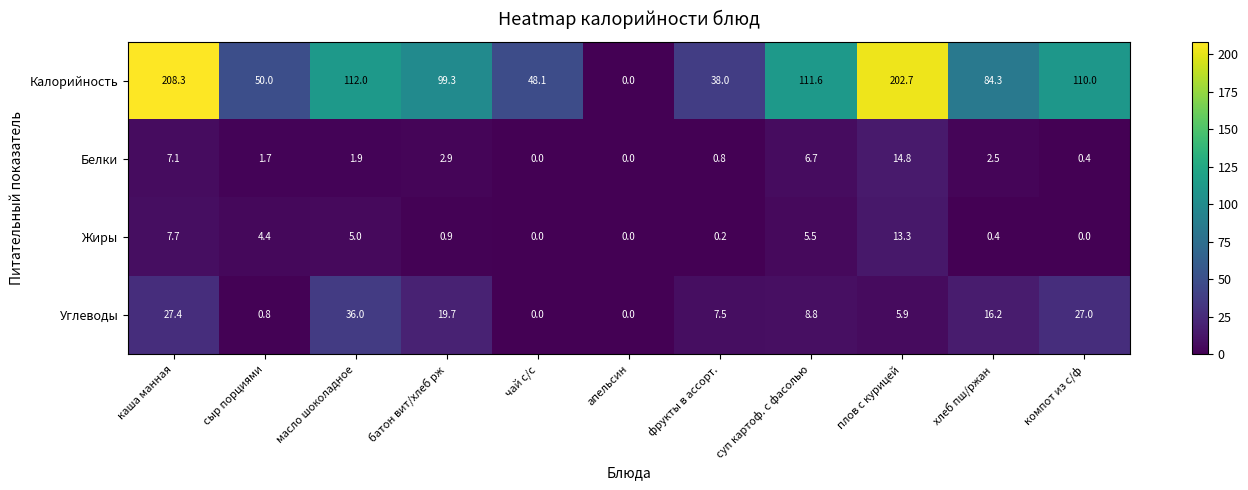

At which label does Белки first exceed 1?

каша манная